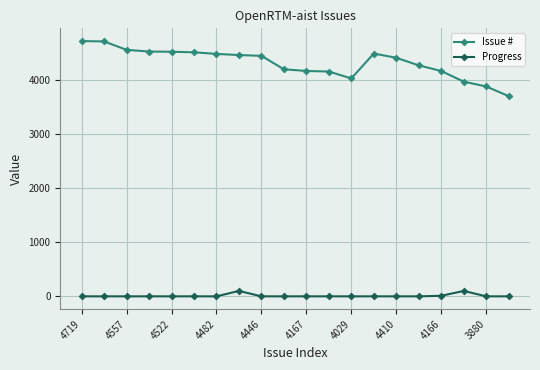

Which series has the largest range (max minus min)?

Issue #